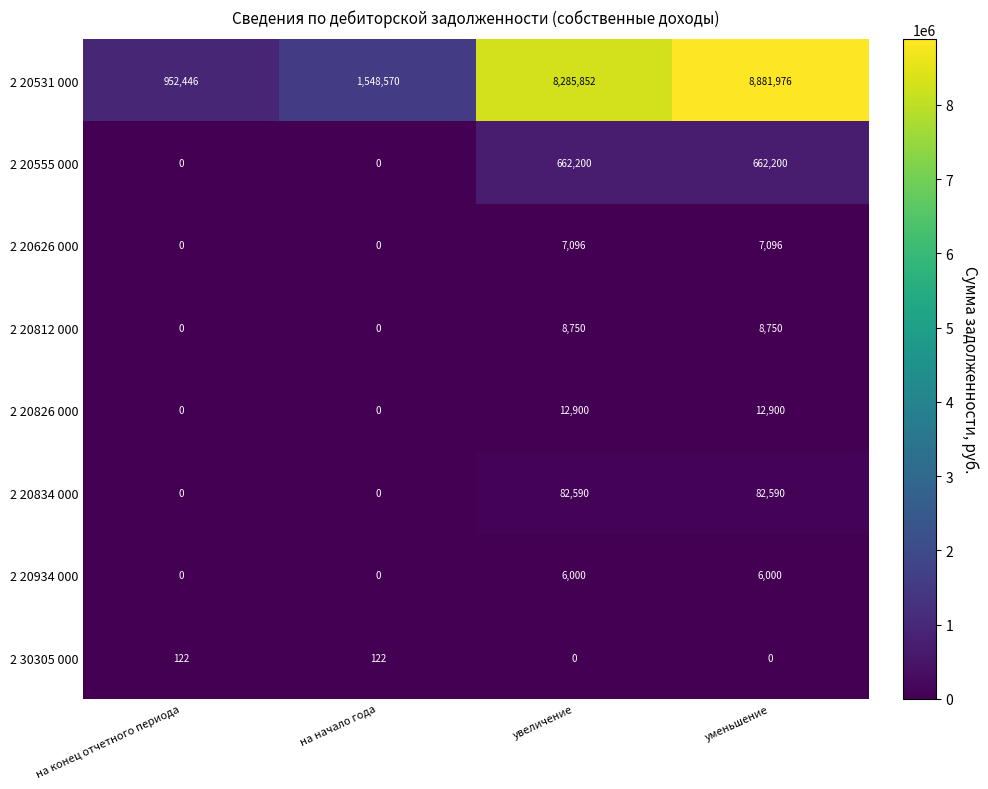

List the series in order of their peak value, lowest first.

2 30305 000, 2 20934 000, 2 20626 000, 2 20812 000, 2 20826 000, 2 20834 000, 2 20555 000, 2 20531 000